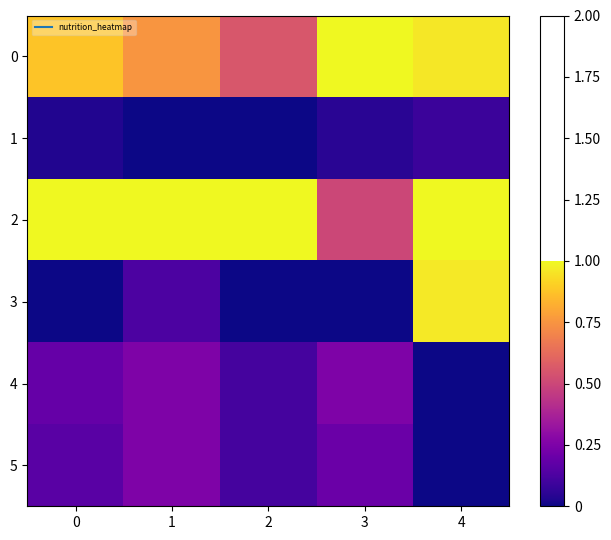

Which series has the widest spread of values?

3